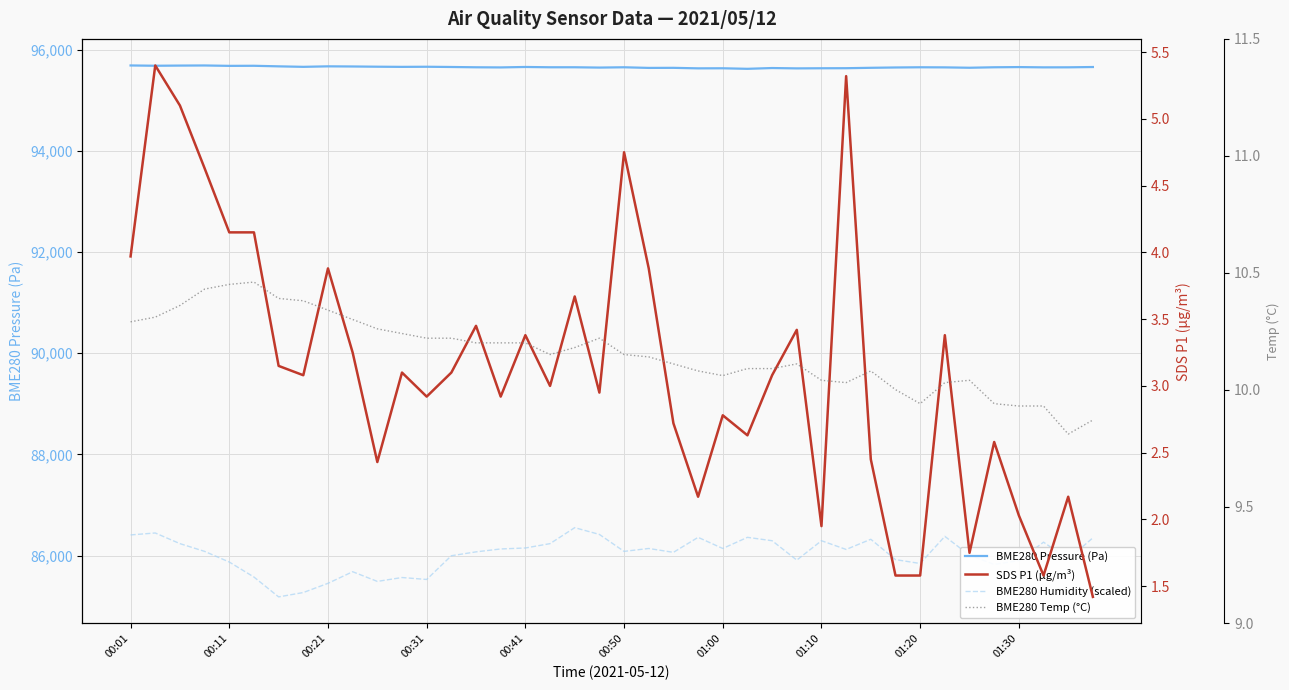

At which label does BME280 Pressure (Pa) first exceed 95650?

00:01